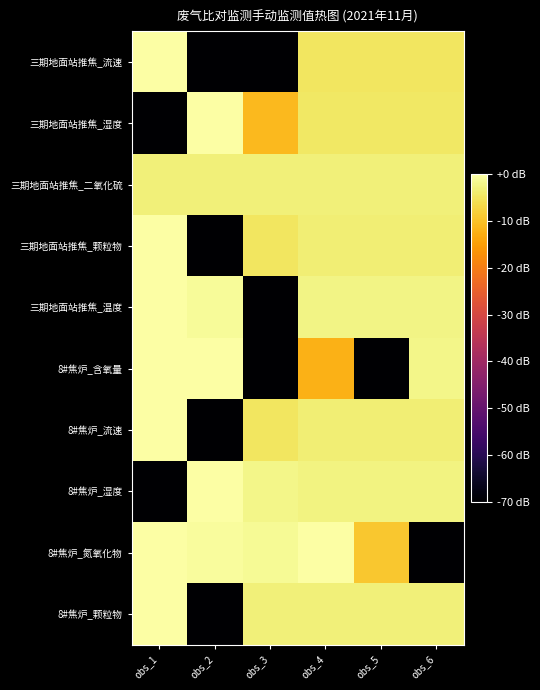

At which category is the sum across all series the highest?

obs_4